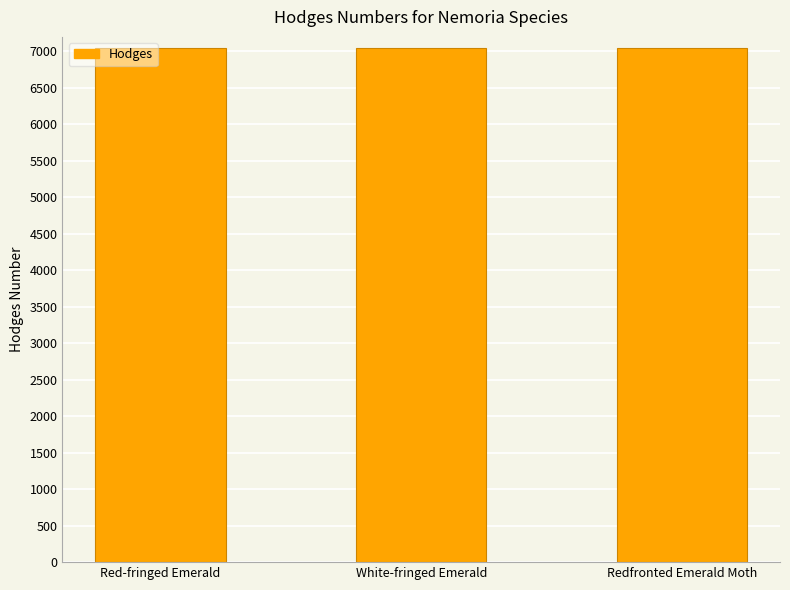

What is the sum of the values at Redfronted Emerald Moth and White-fringed Emerald?

14095